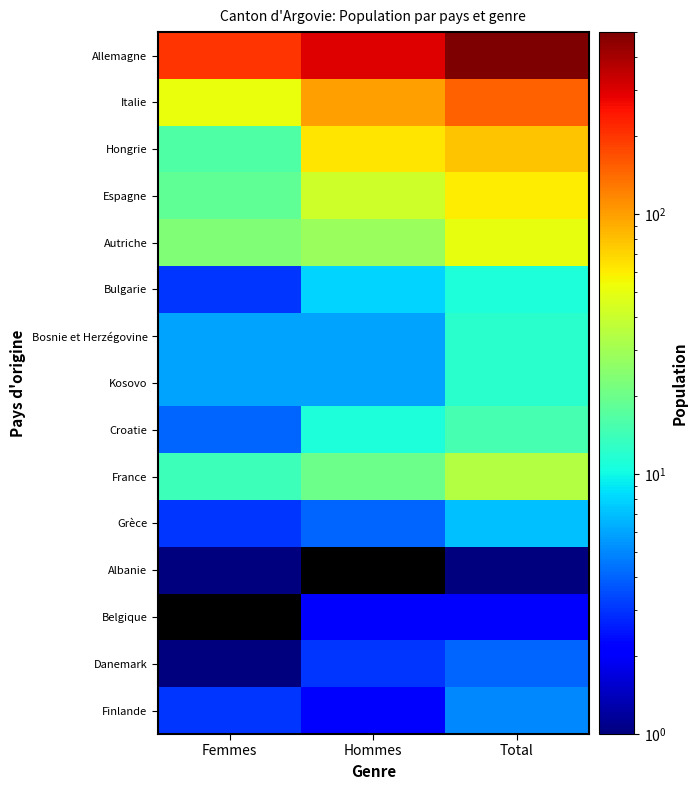

List the labels in order of Finlande value, smallest first.

Hommes, Femmes, Total